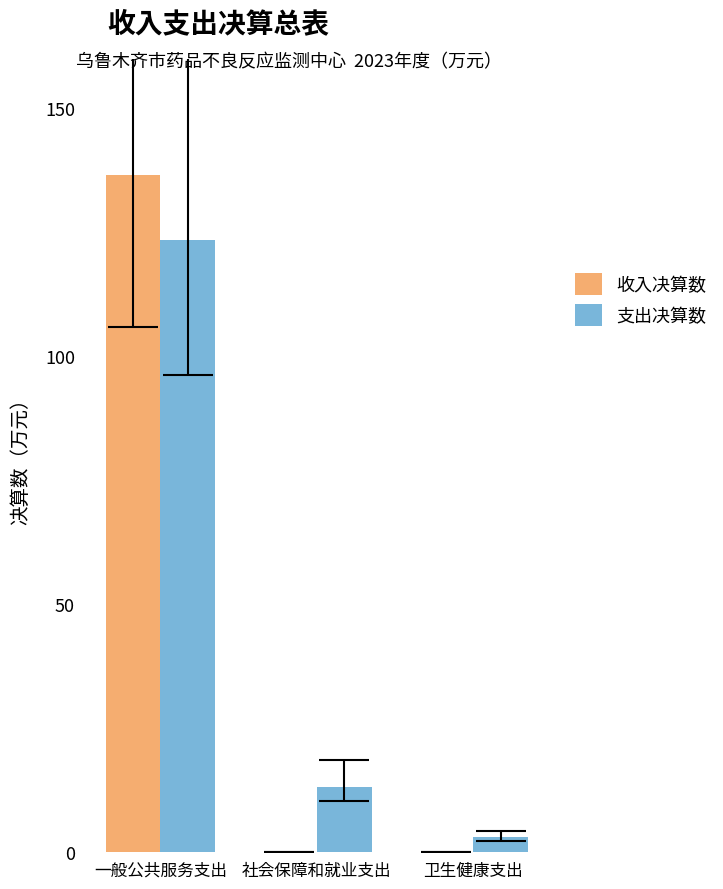

Is it true that 支出决算数 equals 204.1 at 一般公共服务支出?

False